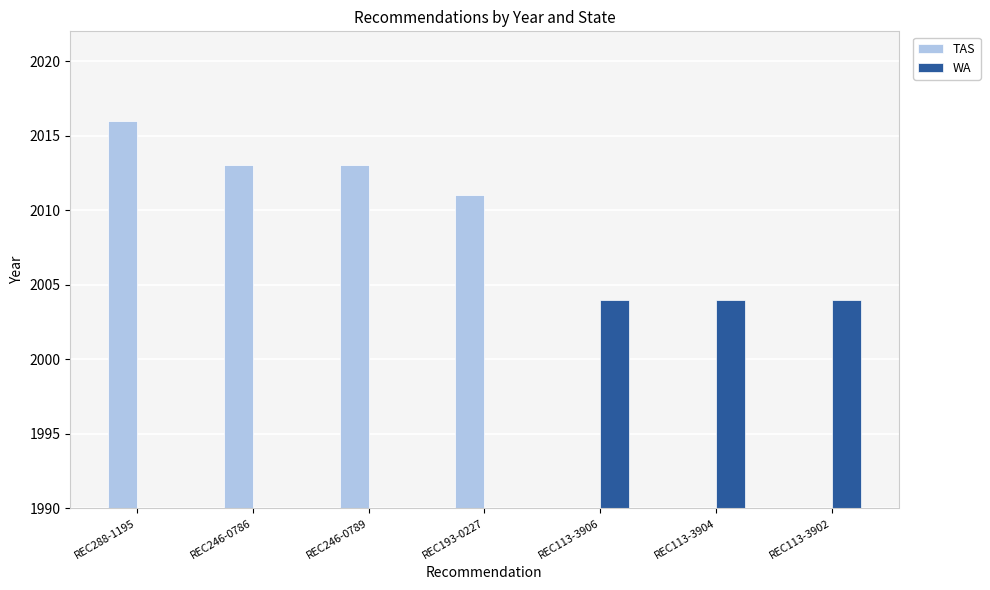

The value of TAS at REC113-3906 is 0. True or false?

True